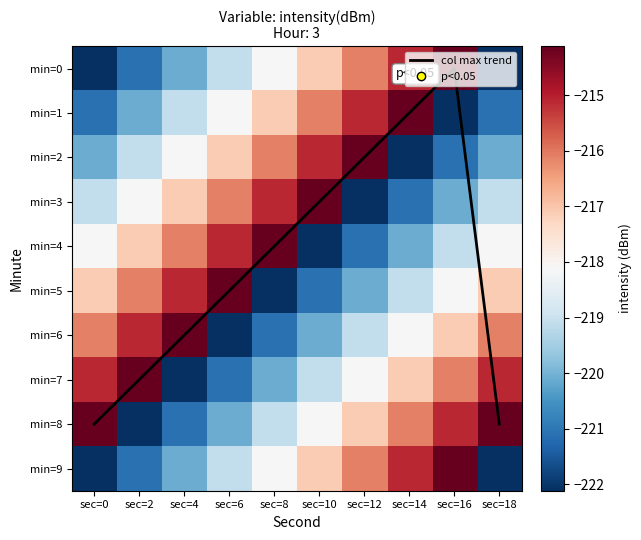

True or false: min=0 has a value of -216.1 at sec=12.

True